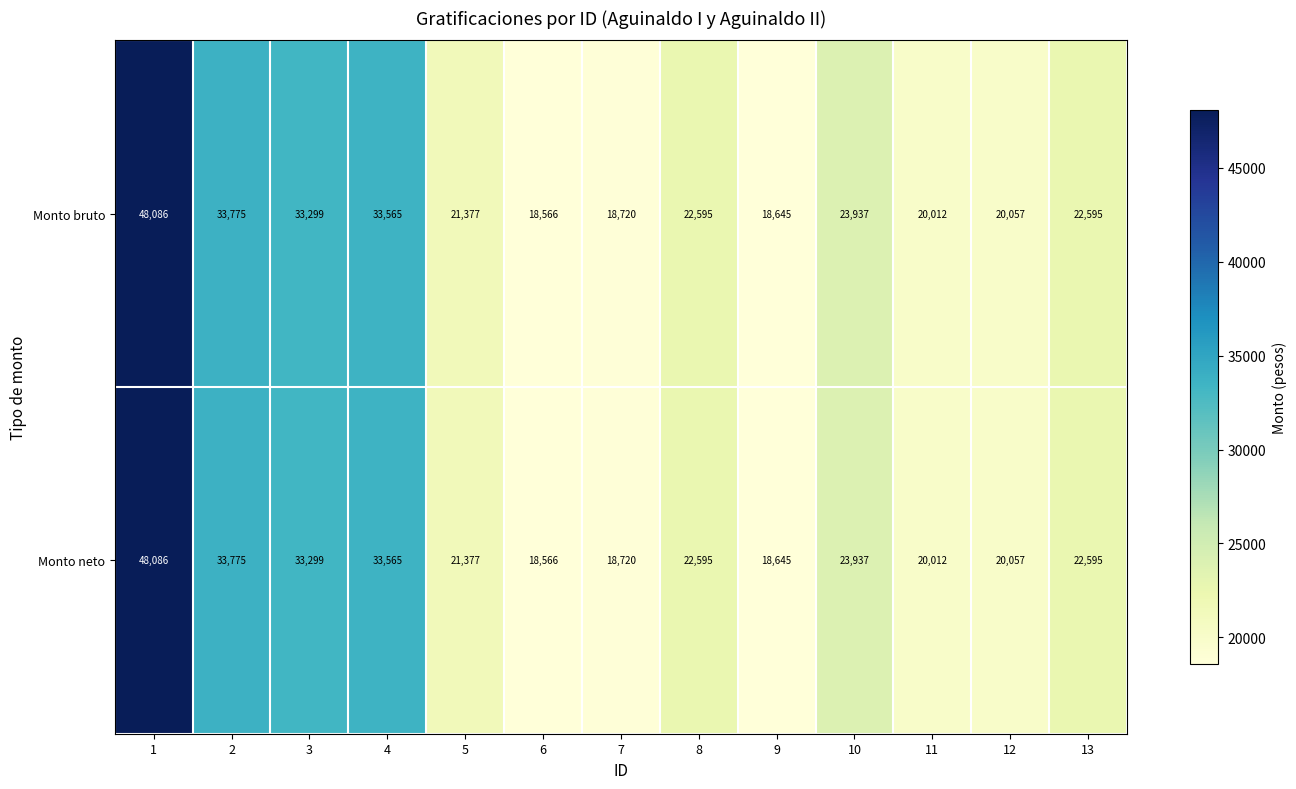

What is the minimum value shown in the chart?

18566